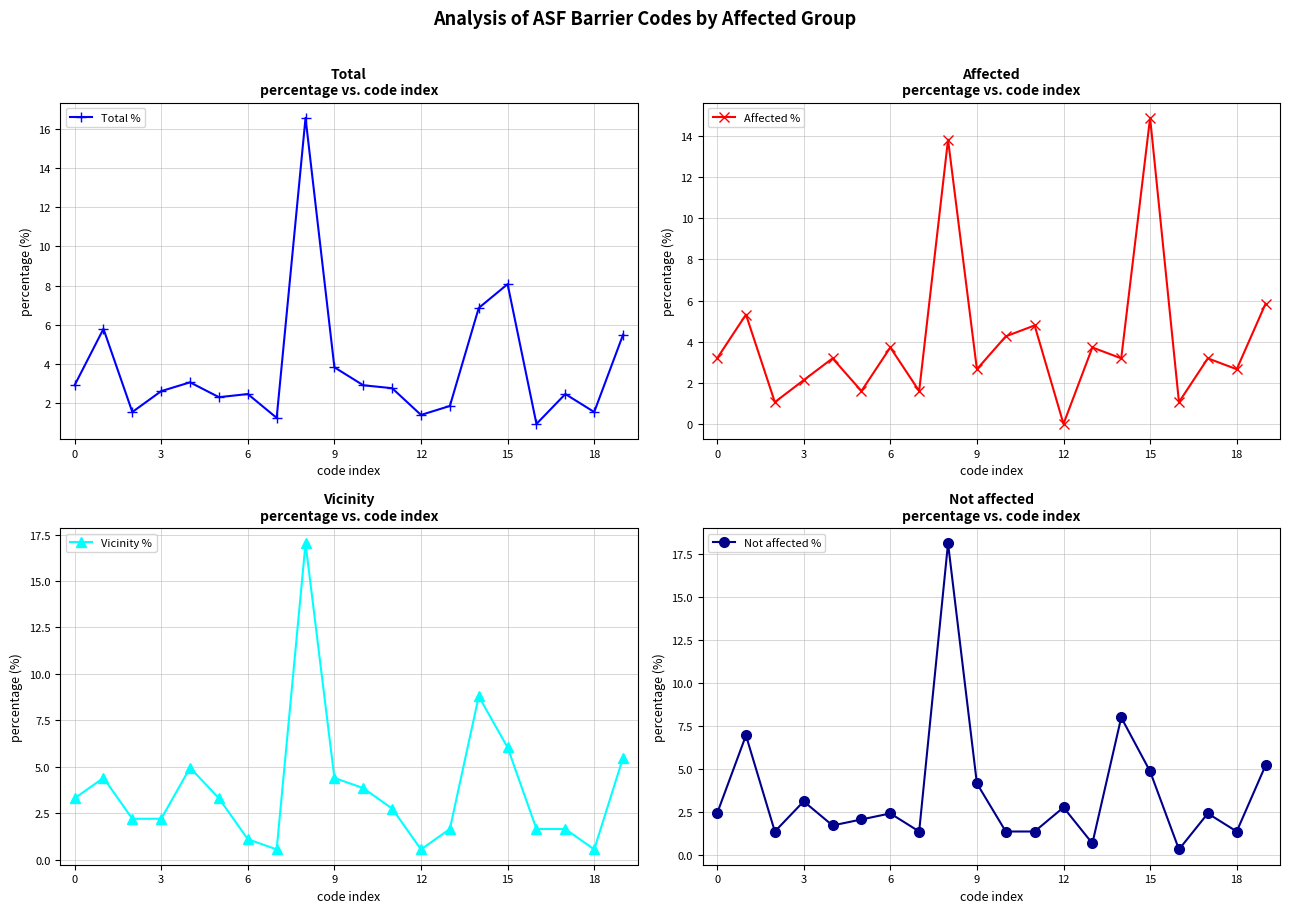

Which category has the highest value across all series?

8